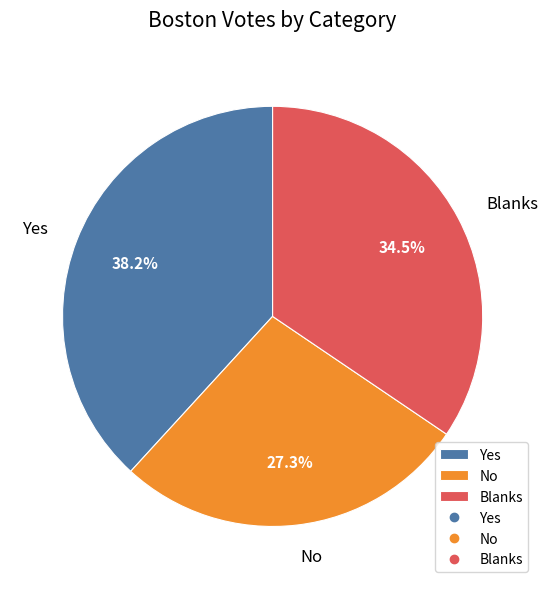

Which category has the smallest portion of the pie?

No